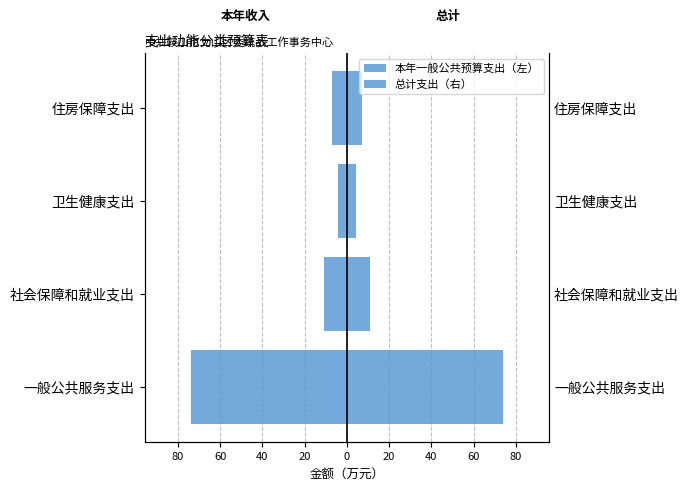

List the series in order of their peak value, highest first.

总计支出（右）, 本年一般公共预算支出（左）